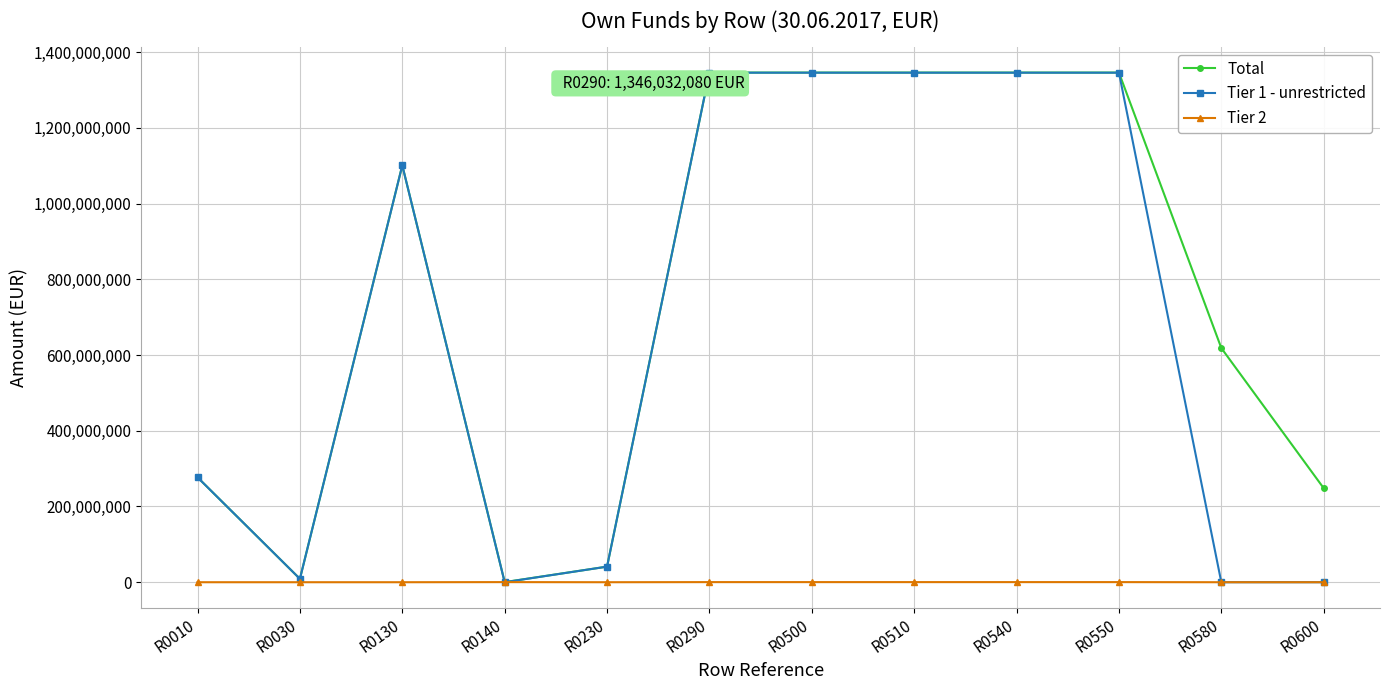

What is the maximum value for Total?

1346032080.4